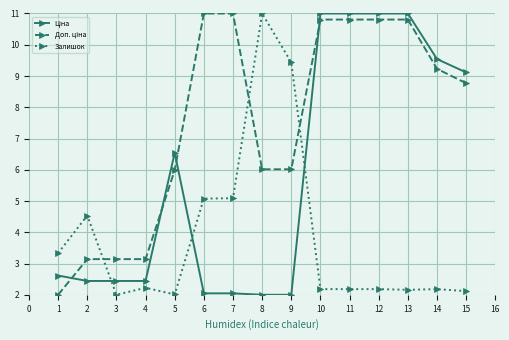

What is the average value of the Залишок series?

3.8